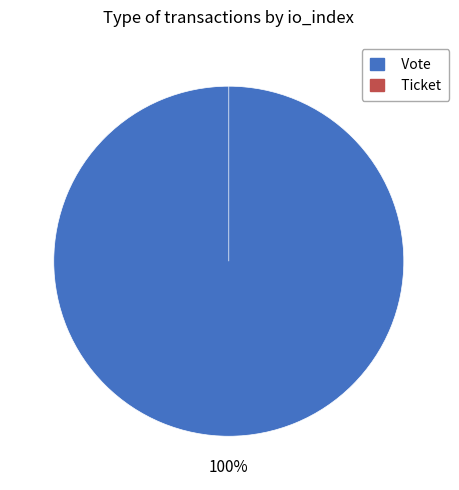

Which has a higher value, Vote or Ticket?

Vote